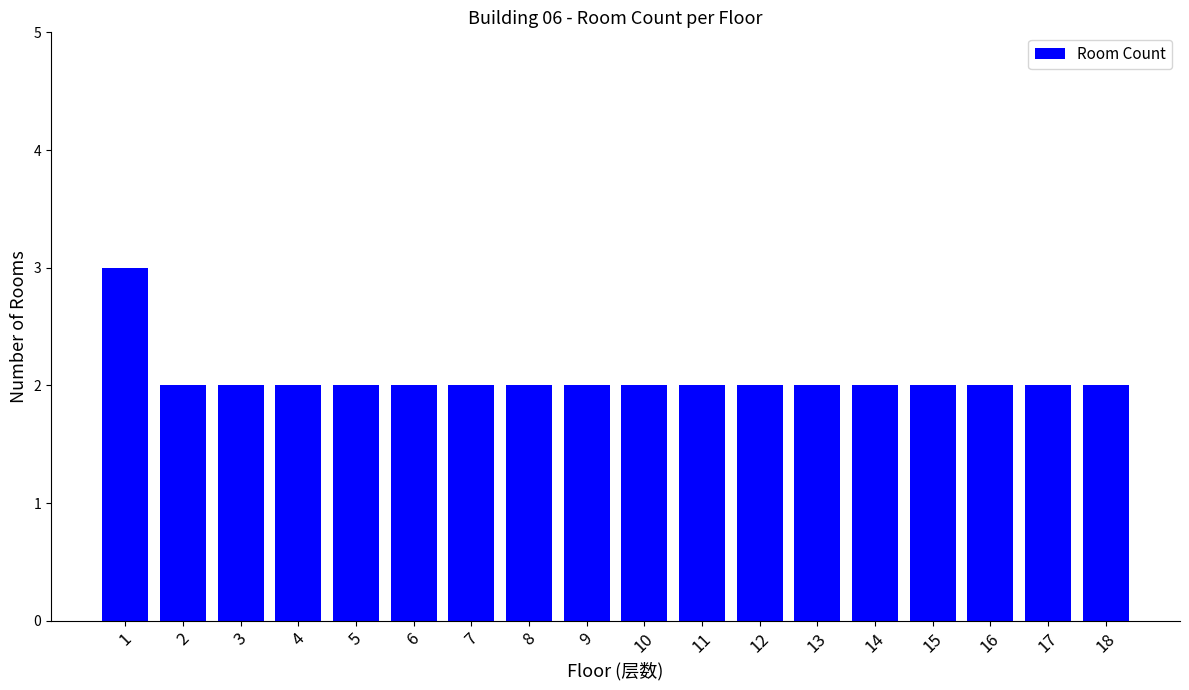

What is the value of the 9th bar from the left?

2